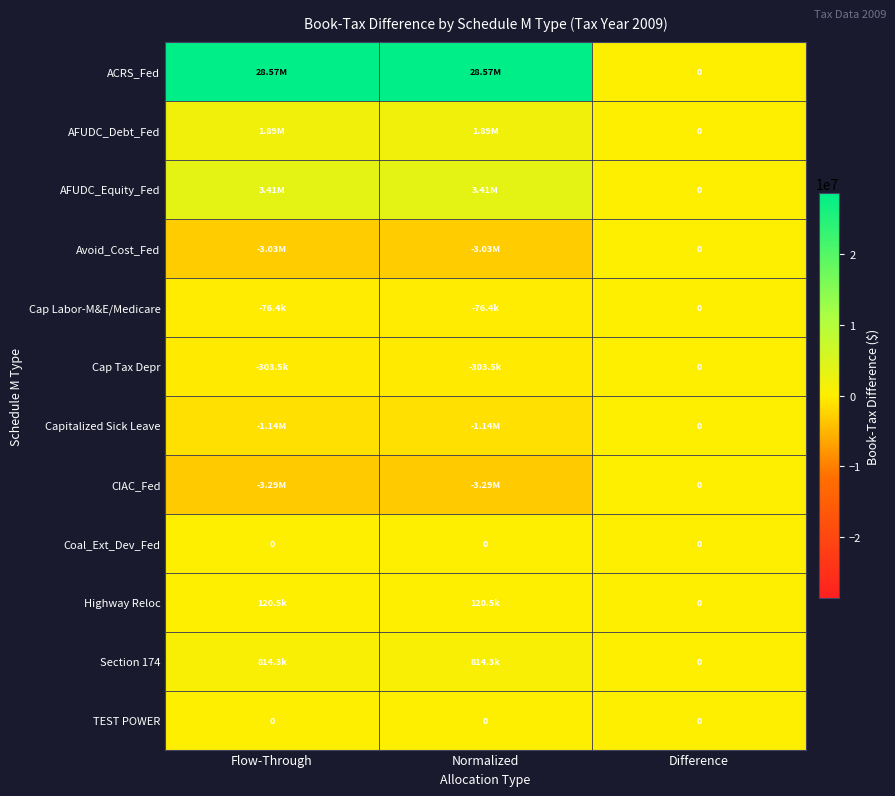

What is the sum of all Cap Labor-M&E/Medicare values?

-152730